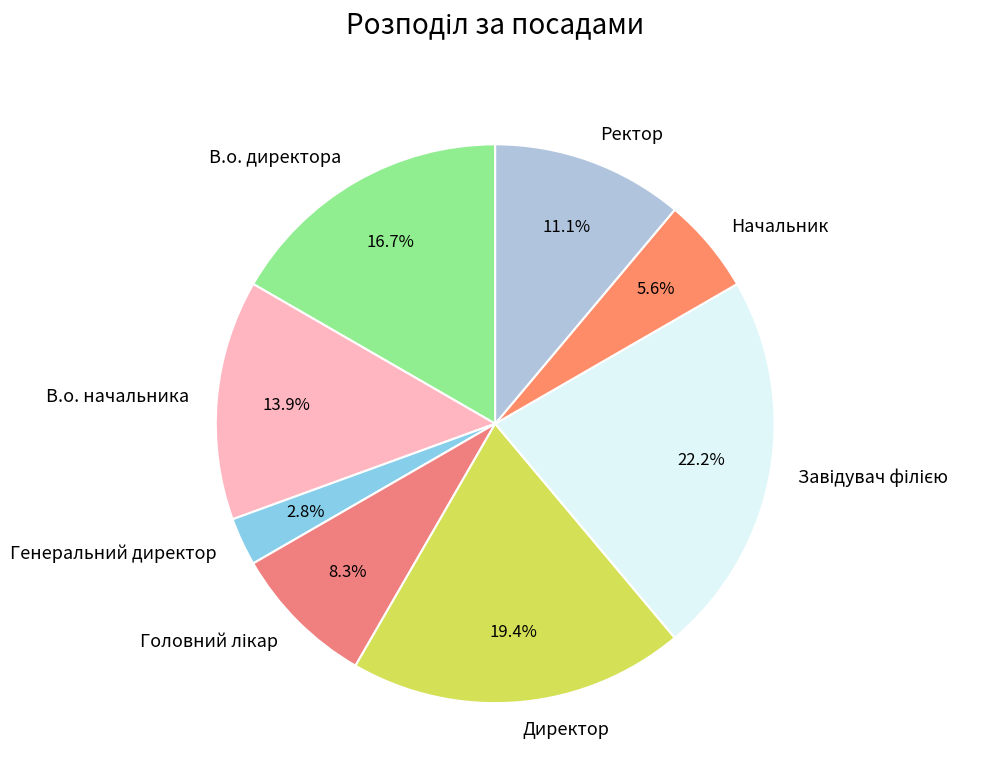

To the nearest percent, what is the average slice percentage?

12%